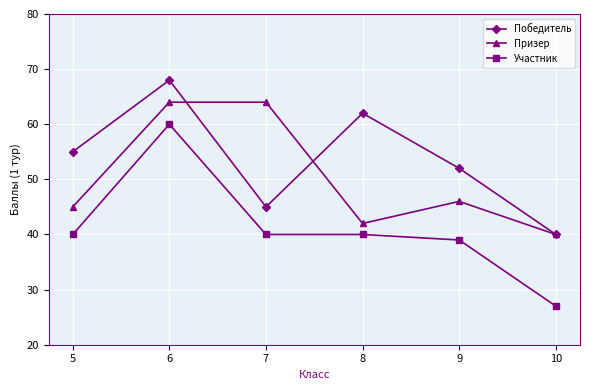

How many lines are shown in the chart?

3